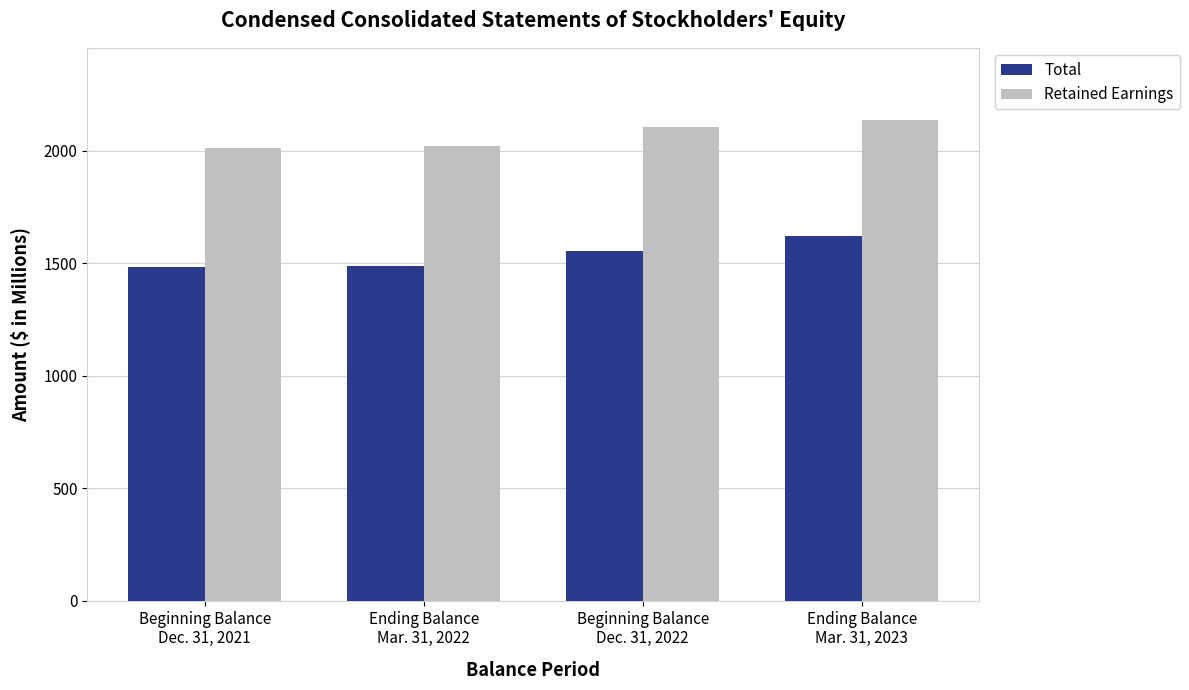

What is the lowest value of the Retained Earnings series?

2012.5